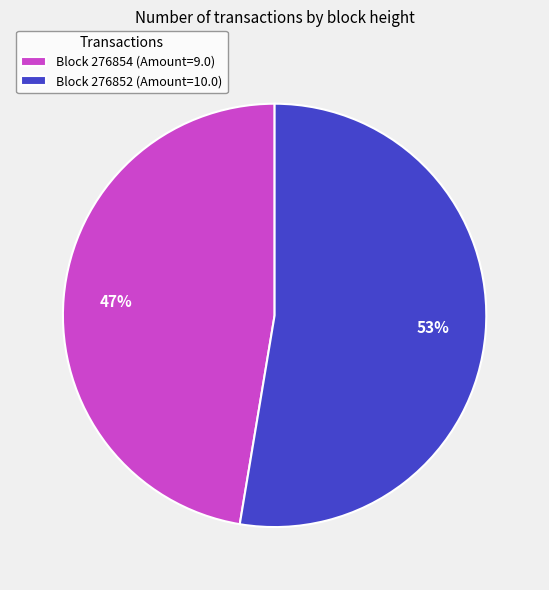

How many slices are in this pie chart?

2